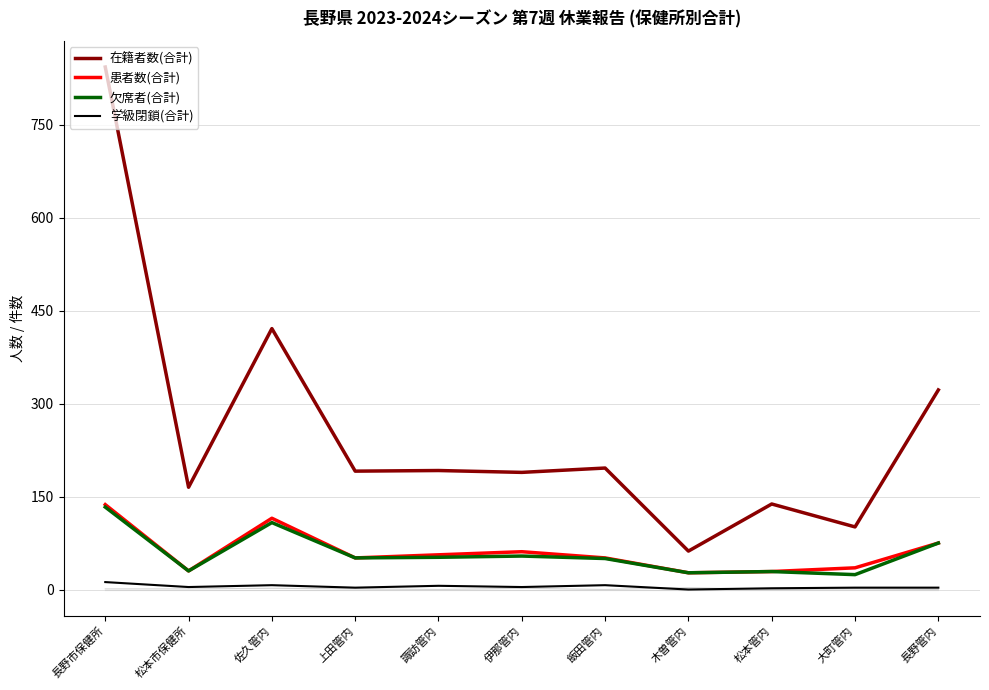

What is the sum of the 学級閉鎖(合計) values at 長野管内 and 伊那管内?

7